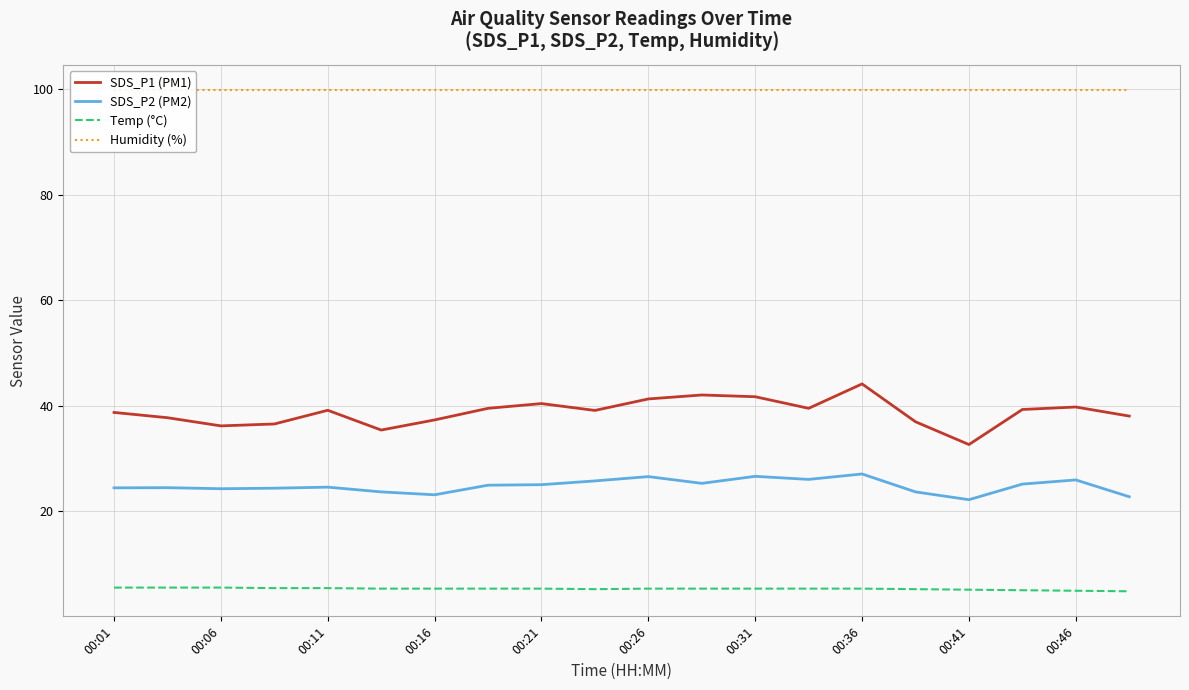

What is the lowest value of the SDS_P1 (PM1) series?

32.6